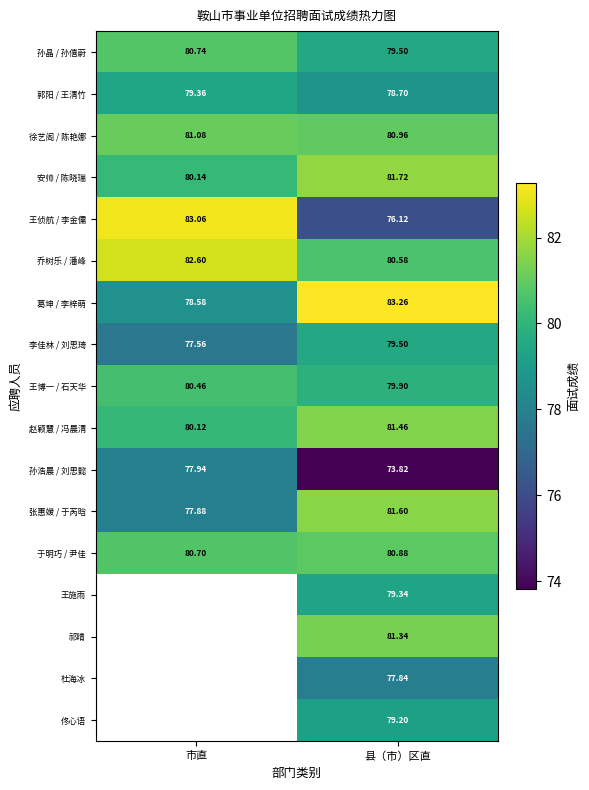

Rank the categories by 张惠媛 / 于芮晗 value from lowest to highest.

市直, 县（市）区直